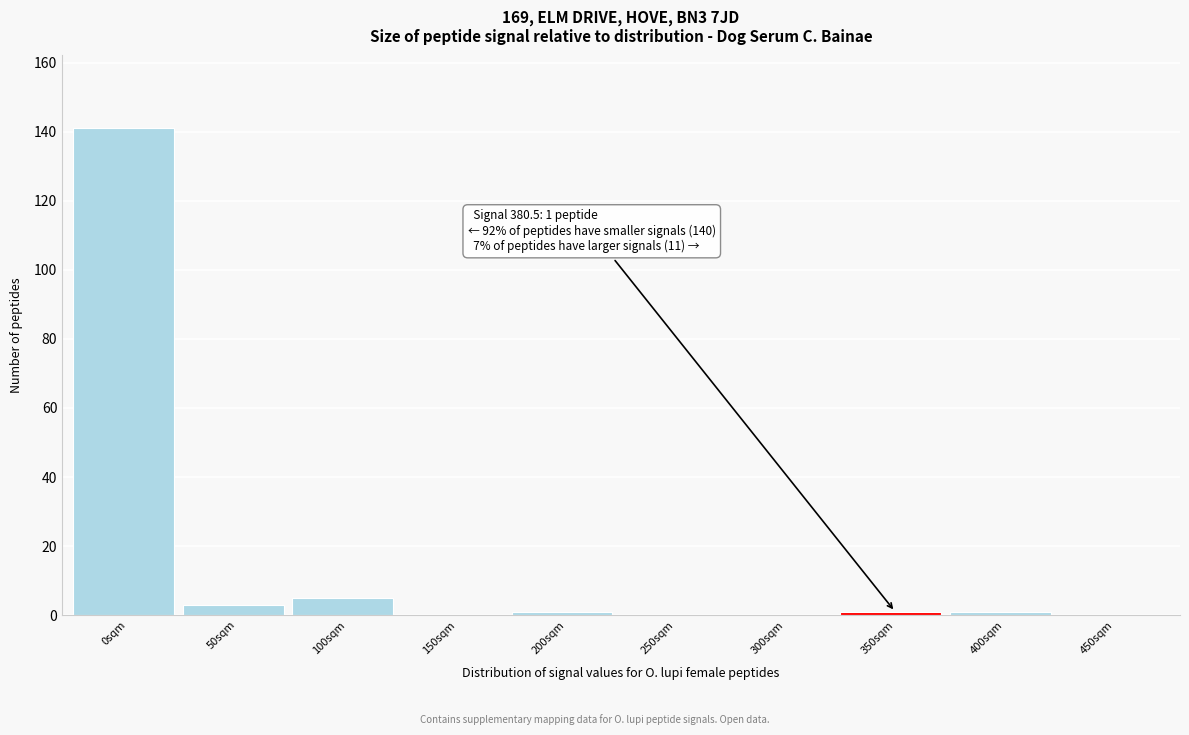

Reading left to right, list all the values displayed in this chart.

0sqm=141	50sqm=3	100sqm=5	150sqm=0	200sqm=1	250sqm=0	300sqm=0	350sqm=1	400sqm=1	450sqm=0